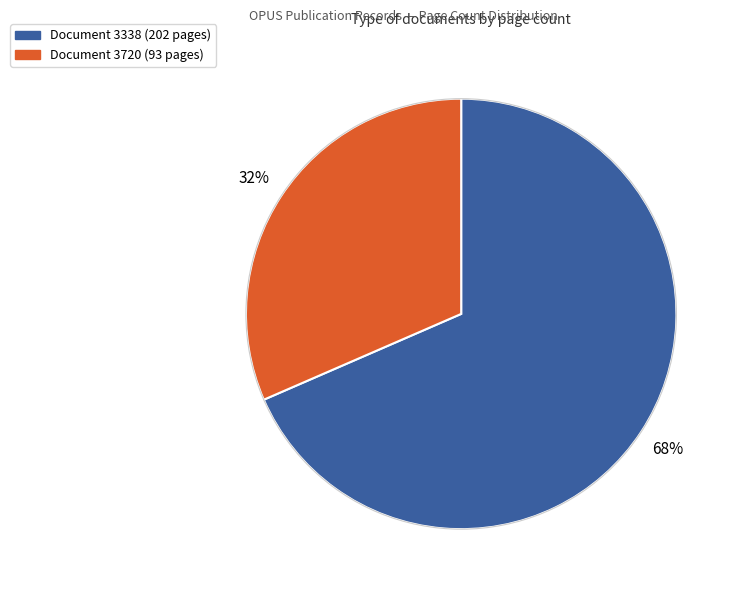

To the nearest percent, what is the average slice percentage?

50%